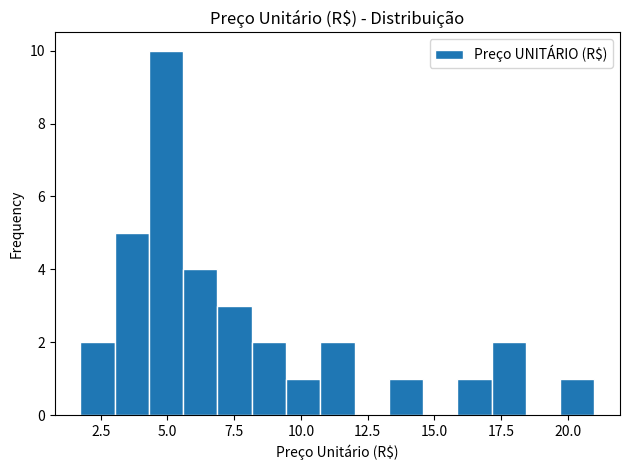

Read against the x-axis, roughly where is the centre of the tallest bar?

5.0